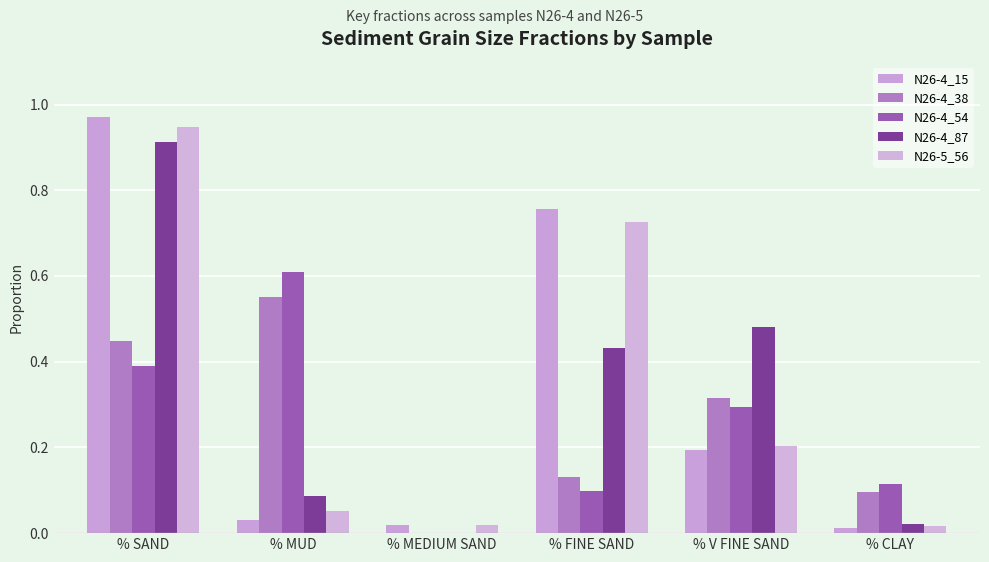

What is the total value across all series at % SAND?

3.7